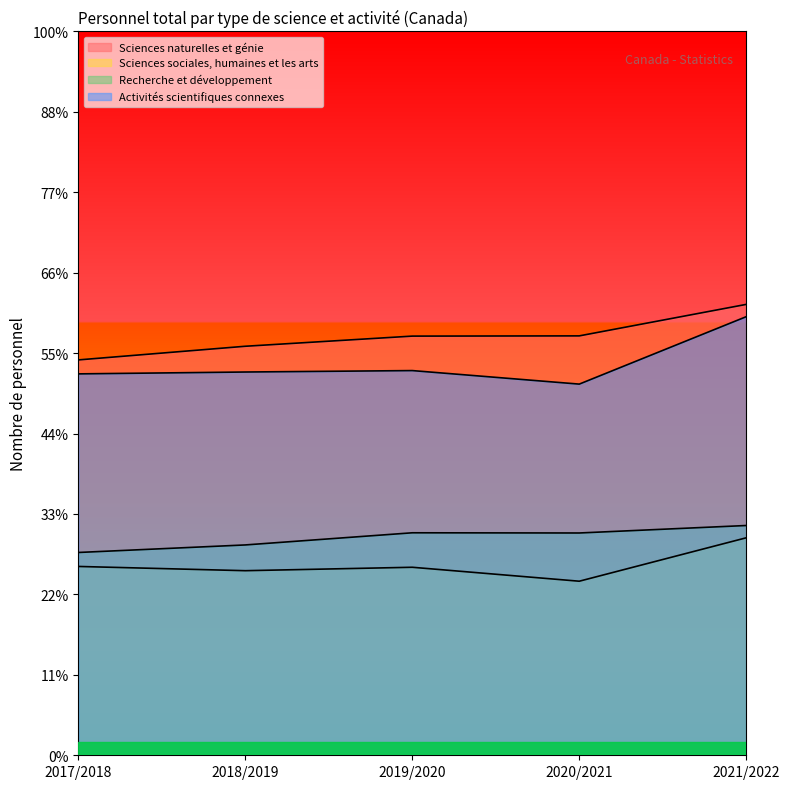

What are all the series names shown in the legend?

Sciences naturelles et génie, Sciences sociales, humaines et les arts, Recherche et développement, Activités scientifiques connexes